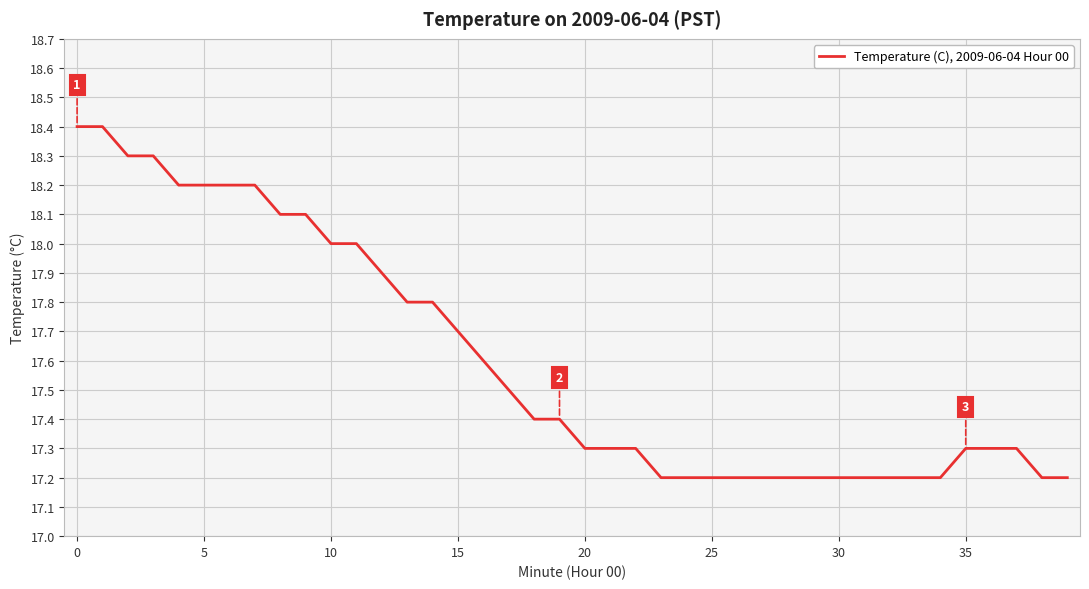

What is the difference between the maximum and minimum values?

1.2